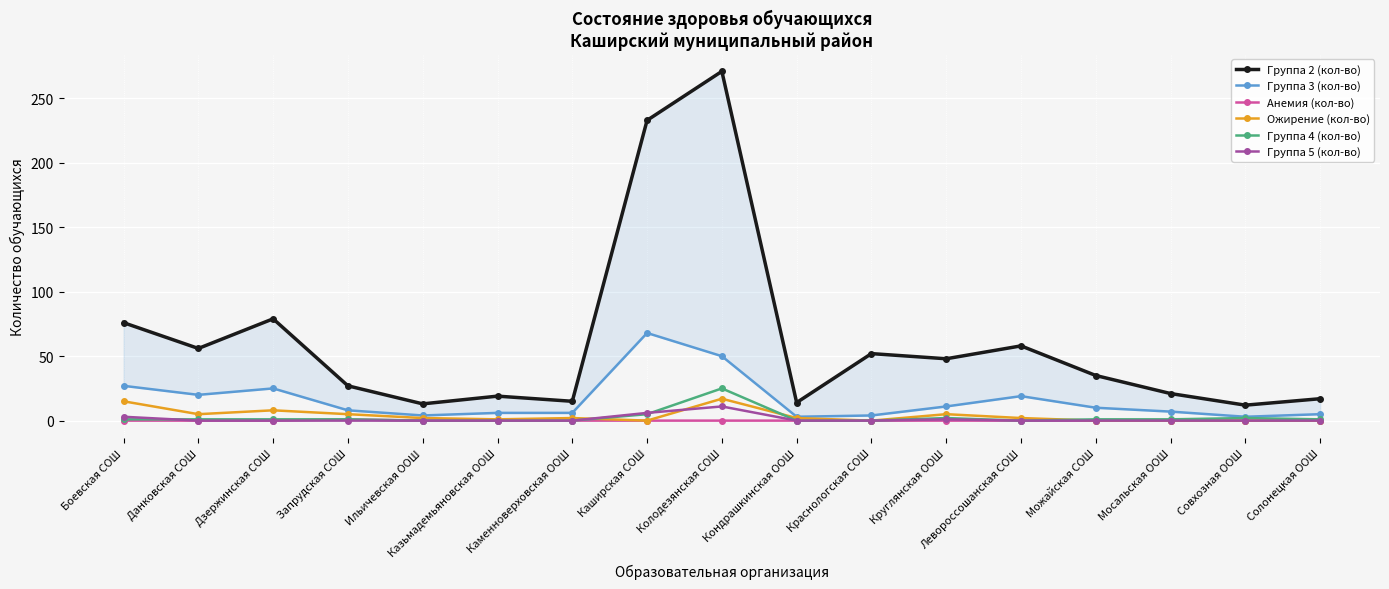

Reading left to right, transcribe all the data shown in this chart.

Группа 2 (кол-во): Боевская СОШ=76	Данковская СОШ=56	Дзержинская СОШ=79	Запрудская СОШ=27	Ильичевская ООШ=13	Казьмадемьяновская ООШ=19	Каменноверховская ООШ=15	Каширская СОШ=233	Колодезянская СОШ=271	Кондрашкинская ООШ=14	Краснологская СОШ=52	Круглянская ООШ=48	Левороссошанская СОШ=58	Можайская СОШ=35	Мосальская ООШ=21	Совхозная ООШ=12	Солонецкая ООШ=17
Группа 3 (кол-во): Боевская СОШ=27	Данковская СОШ=20	Дзержинская СОШ=25	Запрудская СОШ=8	Ильичевская ООШ=4	Казьмадемьяновская ООШ=6	Каменноверховская ООШ=6	Каширская СОШ=68	Колодезянская СОШ=50	Кондрашкинская ООШ=3	Краснологская СОШ=4	Круглянская ООШ=11	Левороссошанская СОШ=19	Можайская СОШ=10	Мосальская ООШ=7	Совхозная ООШ=3	Солонецкая ООШ=5
Анемия (кол-во): Боевская СОШ=0	Данковская СОШ=0	Дзержинская СОШ=0	Запрудская СОШ=1	Ильичевская ООШ=0	Казьмадемьяновская ООШ=0	Каменноверховская ООШ=0	Каширская СОШ=0	Колодезянская СОШ=0	Кондрашкинская ООШ=0	Краснологская СОШ=0	Круглянская ООШ=0	Левороссошанская СОШ=0	Можайская СОШ=0	Мосальская ООШ=0	Совхозная ООШ=0	Солонецкая ООШ=0
Ожирение (кол-во): Боевская СОШ=15	Данковская СОШ=5	Дзержинская СОШ=8	Запрудская СОШ=5	Ильичевская ООШ=2	Казьмадемьяновская ООШ=1	Каменноверховская ООШ=2	Каширская СОШ=0	Колодезянская СОШ=17	Кондрашкинская ООШ=2	Краснологская СОШ=0	Круглянская ООШ=5	Левороссошанская СОШ=2	Можайская СОШ=0	Мосальская ООШ=0	Совхозная ООШ=0	Солонецкая ООШ=0
Группа 4 (кол-во): Боевская СОШ=1	Данковская СОШ=1	Дзержинская СОШ=1	Запрудская СОШ=1	Ильичевская ООШ=0	Казьмадемьяновская ООШ=0	Каменноверховская ООШ=0	Каширская СОШ=5	Колодезянская СОШ=25	Кондрашкинская ООШ=0	Краснологская СОШ=0	Круглянская ООШ=2	Левороссошанская СОШ=0	Можайская СОШ=1	Мосальская ООШ=1	Совхозная ООШ=2	Солонецкая ООШ=1
Группа 5 (кол-во): Боевская СОШ=3	Данковская СОШ=0	Дзержинская СОШ=0	Запрудская СОШ=0	Ильичевская ООШ=0	Казьмадемьяновская ООШ=0	Каменноверховская ООШ=0	Каширская СОШ=6	Колодезянская СОШ=11	Кондрашкинская ООШ=0	Краснологская СОШ=0	Круглянская ООШ=1	Левороссошанская СОШ=0	Можайская СОШ=0	Мосальская ООШ=0	Совхозная ООШ=0	Солонецкая ООШ=0